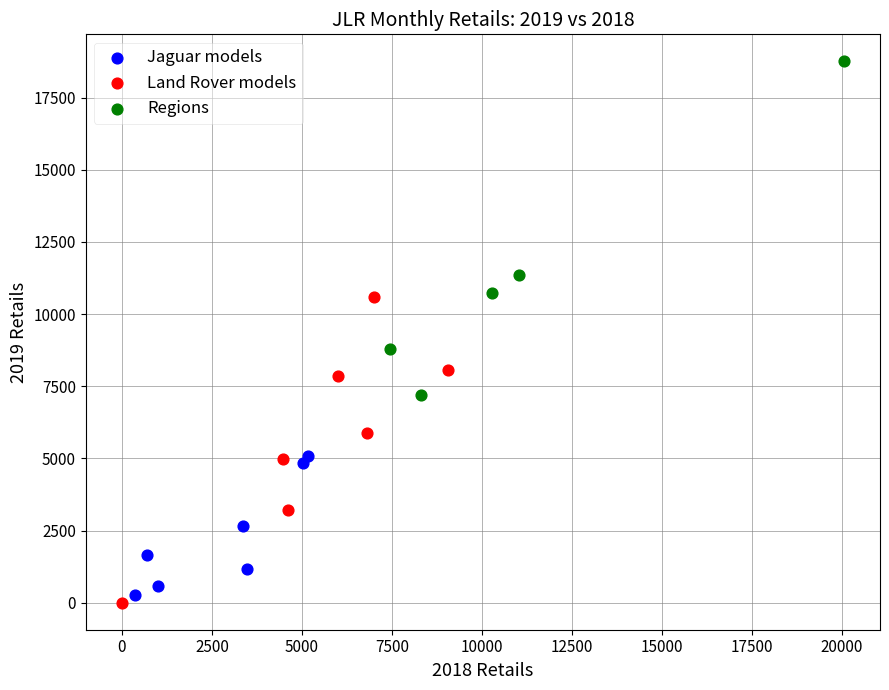

Which series has the widest spread of Y values?

Regions